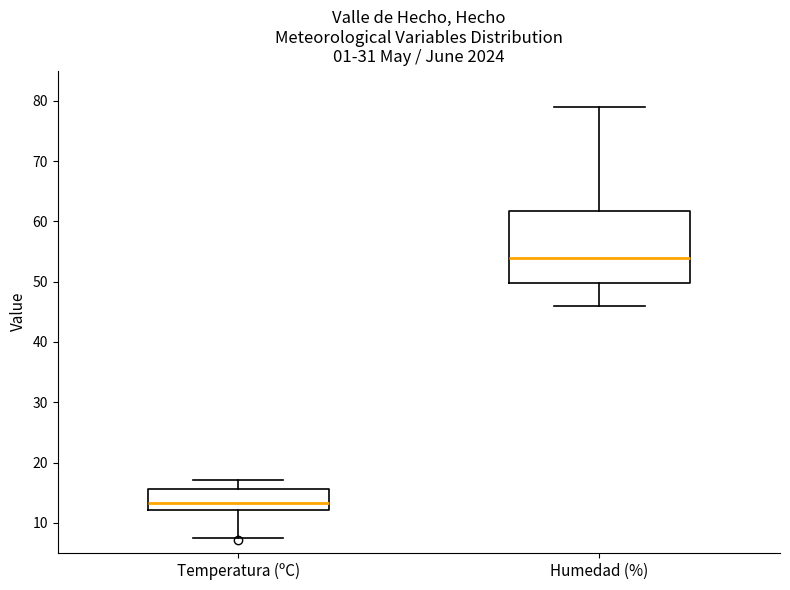

Which box's median line is the highest?

Humedad (%)